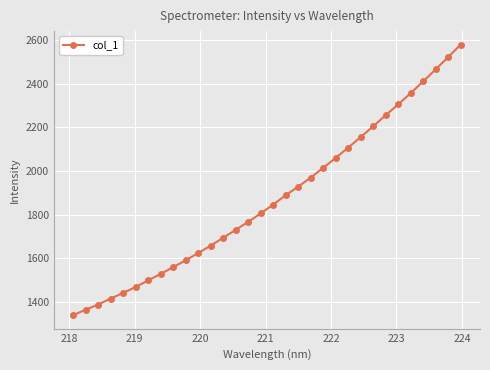

What is the value of the 4th point from the left?

1415.7